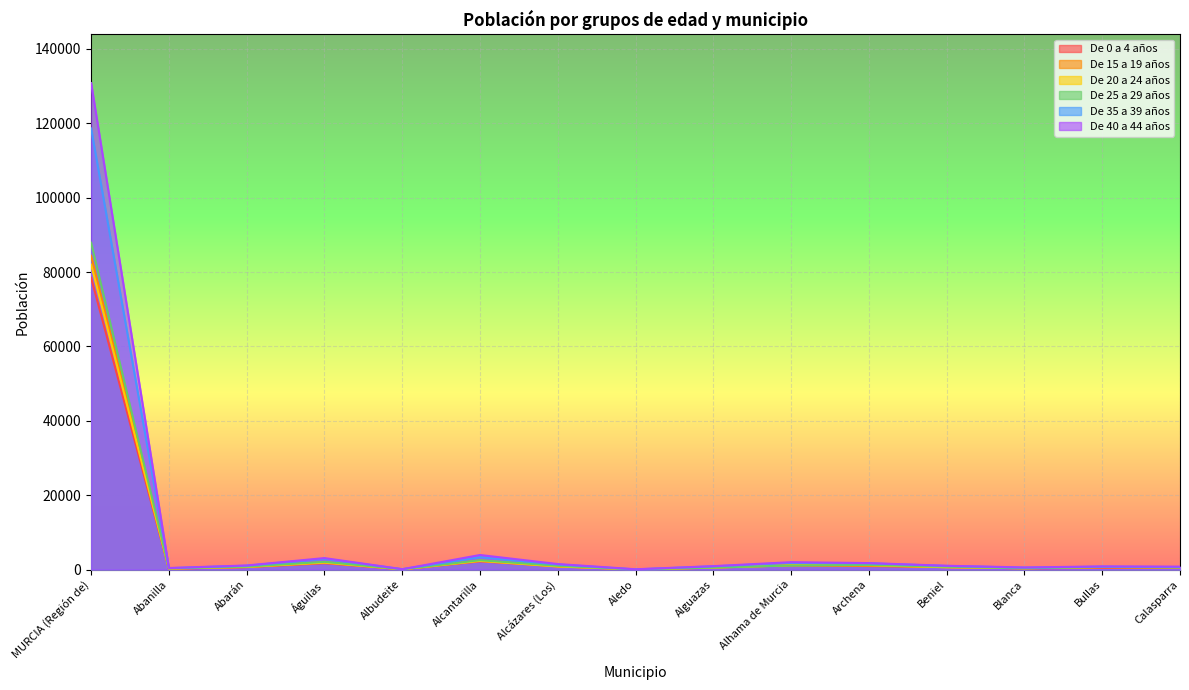

True or false: De 40 a 44 años has more than 0 points higher than both neighbors.

True